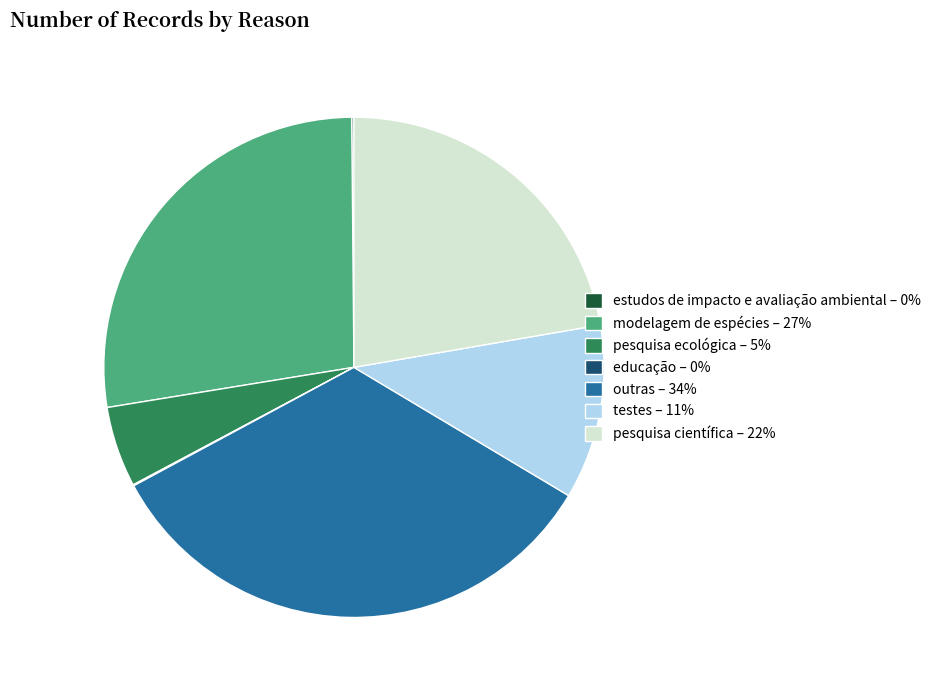

Do pesquisa ecológica – 5% and outras – 34% together represent more than half of the pie?

No